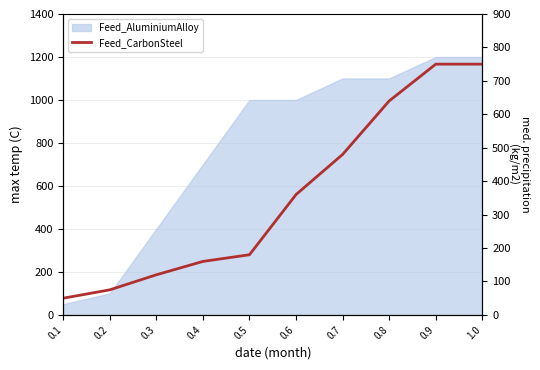

Which category has the highest value across all series?

0.9